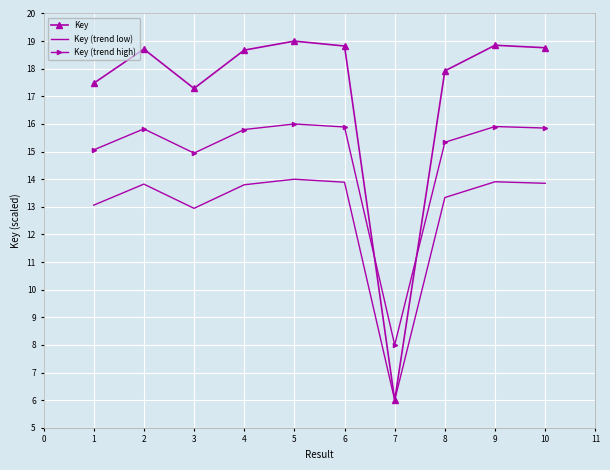

At how many categories does at least one series exceed 18?

6